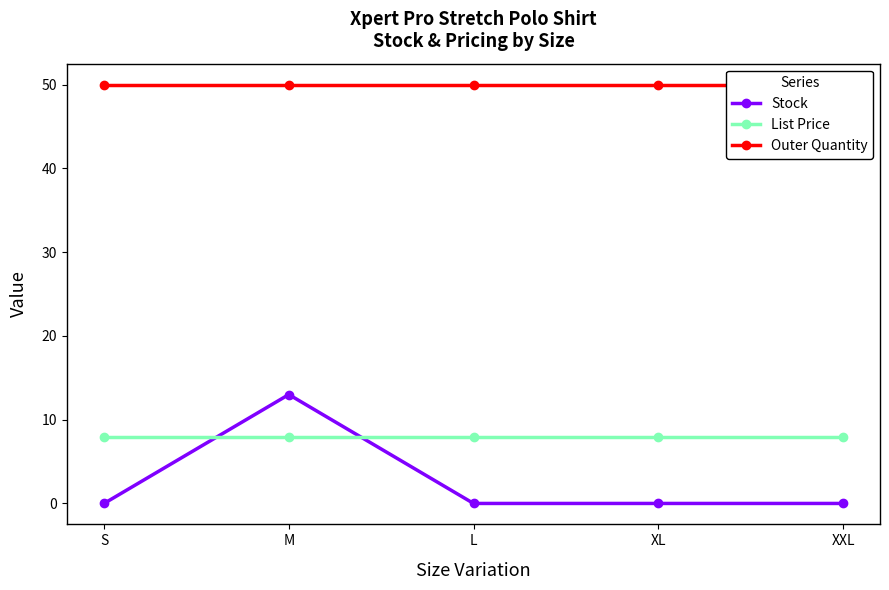

What is the total value across all series at L?

58.0